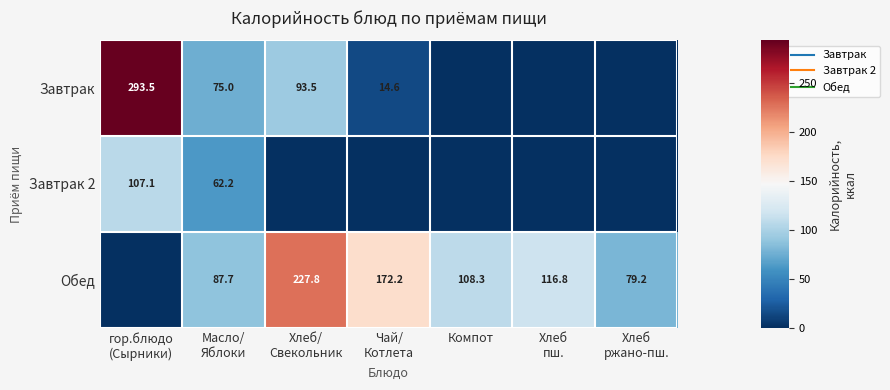

At how many categories does at least one series exceed 14?

7